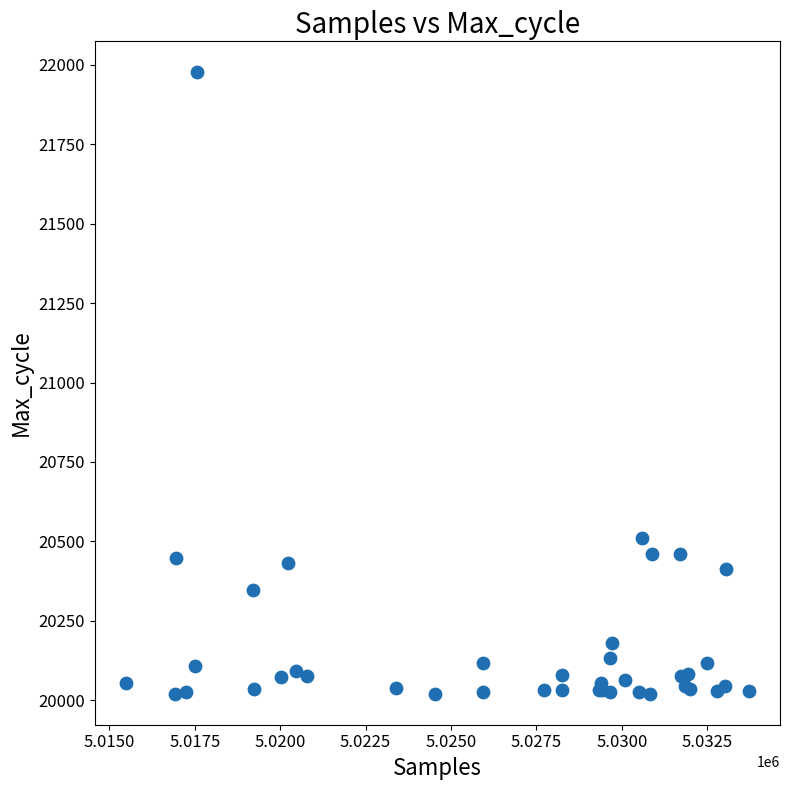

What Y value in the scatter plot is closest to 20998?

20512